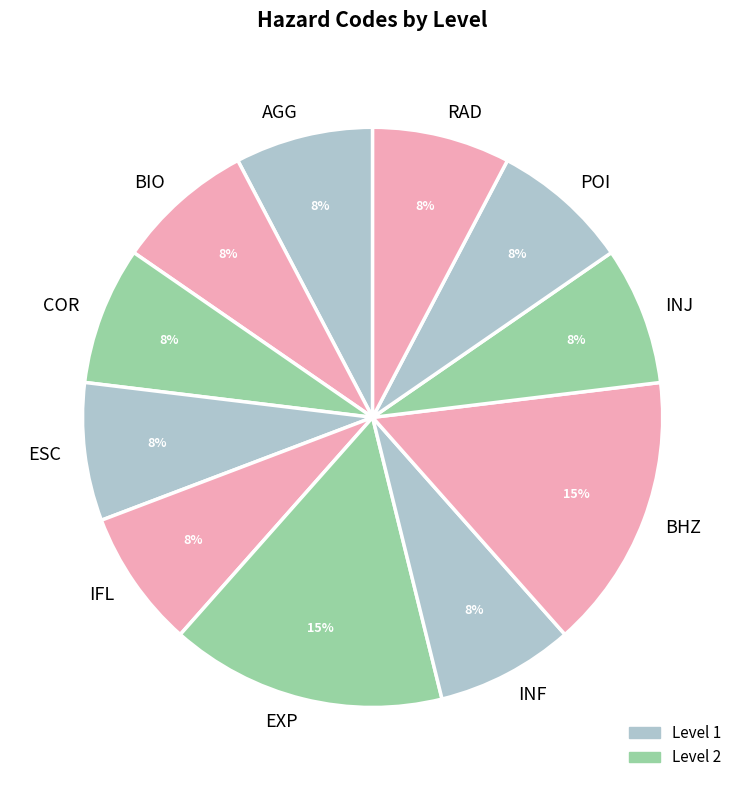

How many segments does this pie chart have?

11